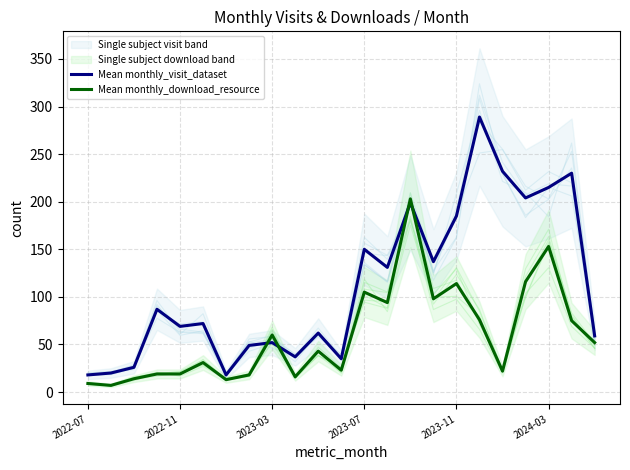

The value of Mean monthly_visit_dataset at 2022-11 is 69. True or false?

True